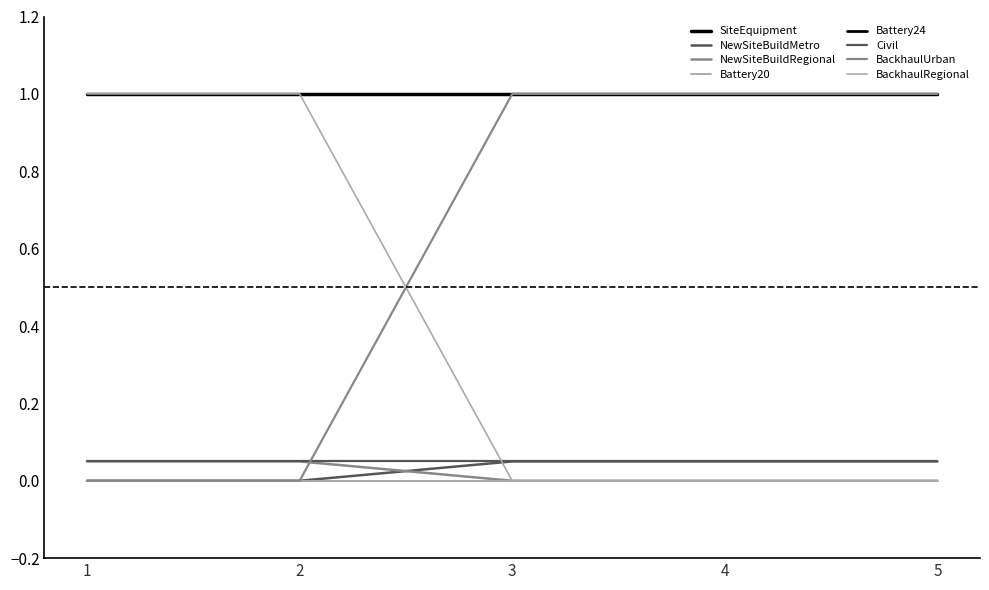

Where is BackhaulUrban nearest to the value 0?

1